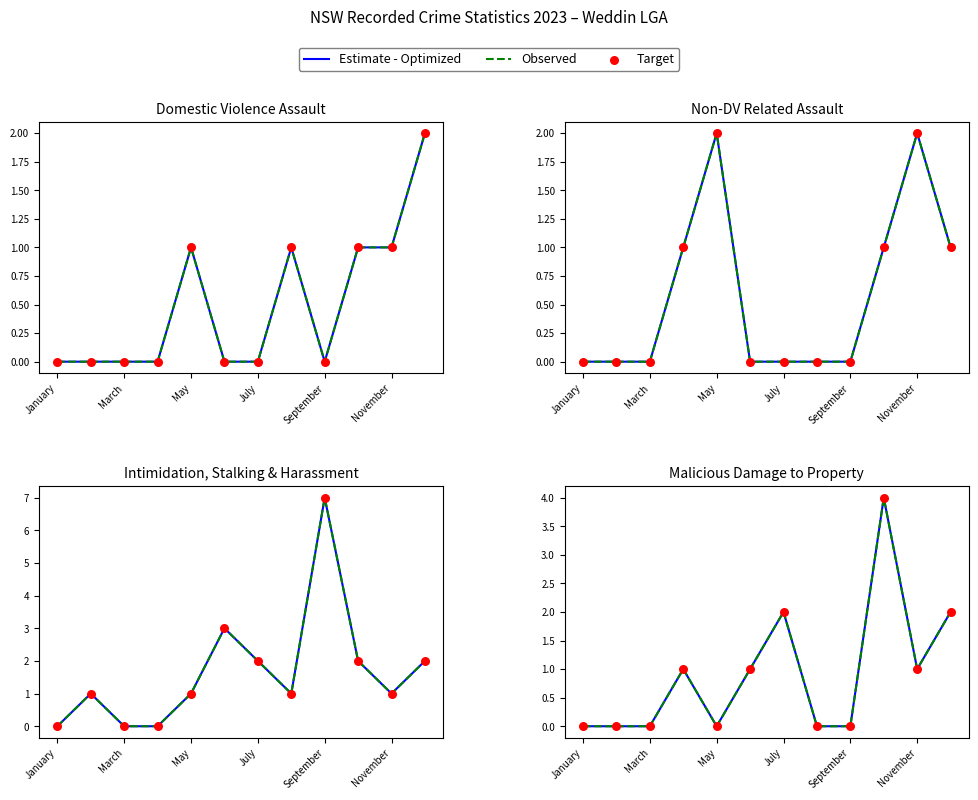

Which series has the widest spread of Y values?

Estimate - Optimized